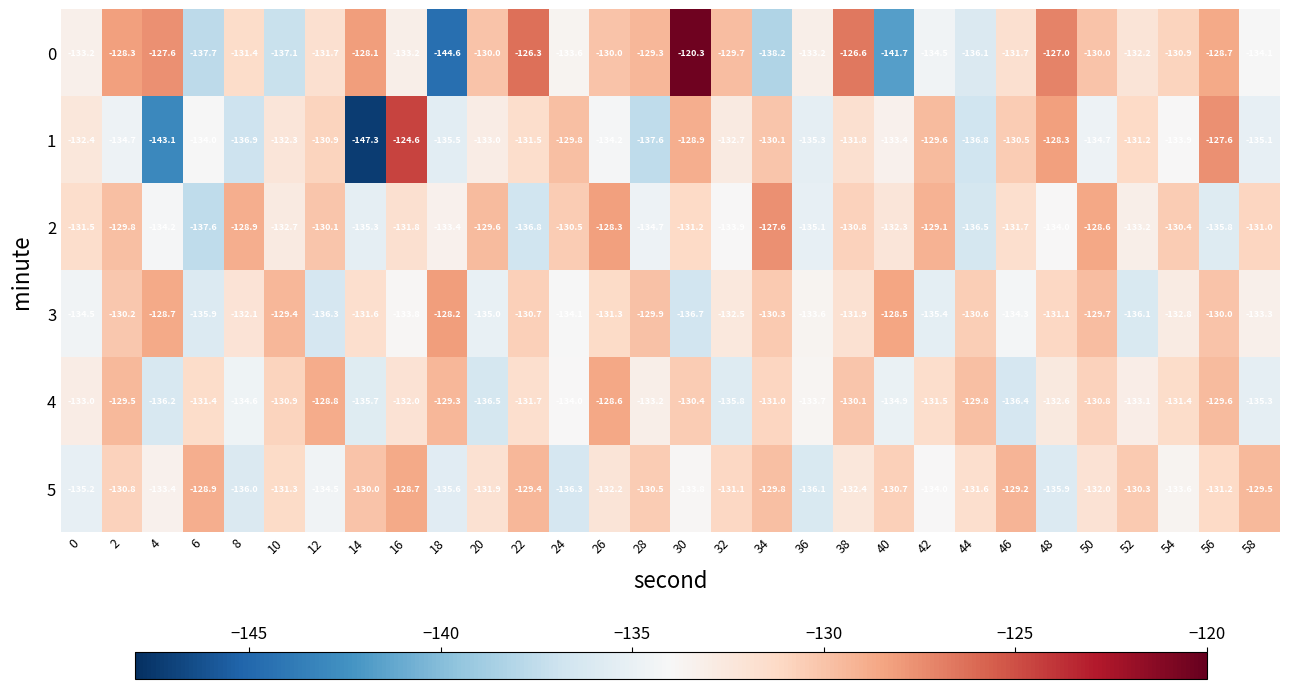

What is the total value across all series at 38?

-783.6